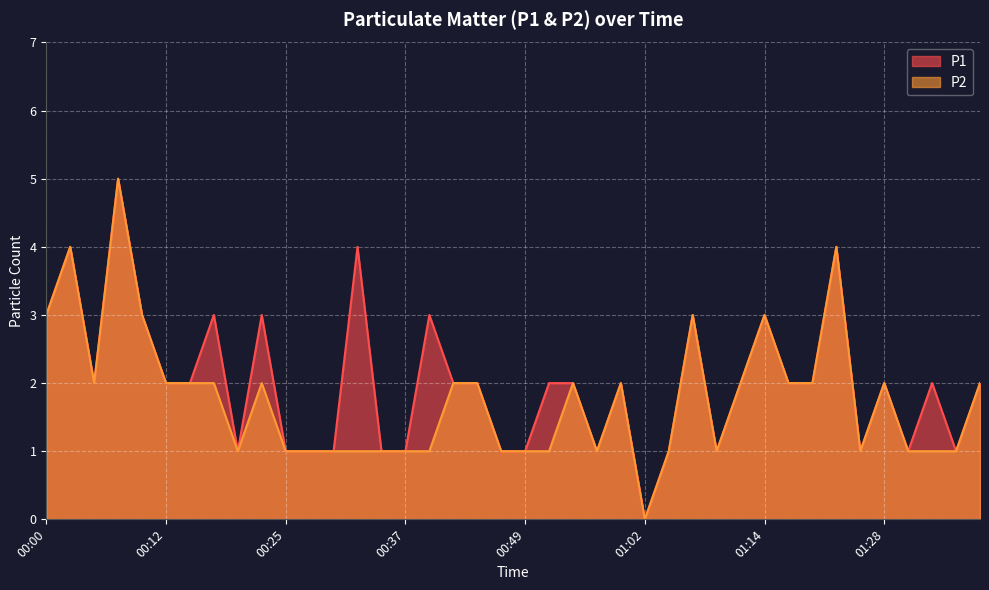

Which series has the largest total across all categories?

P1